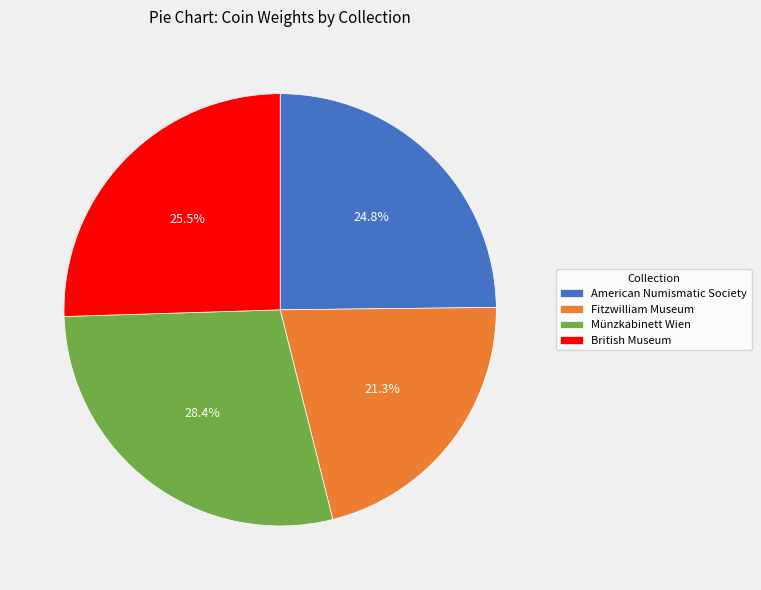

Count the number of slices in the pie.

4